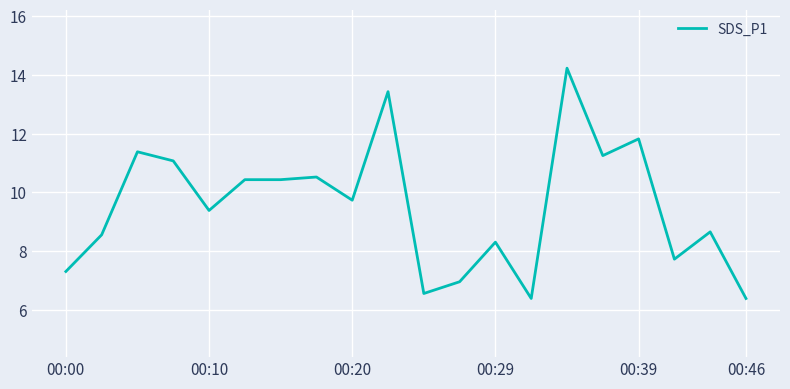

What is the minimum value shown in the chart?

6.4